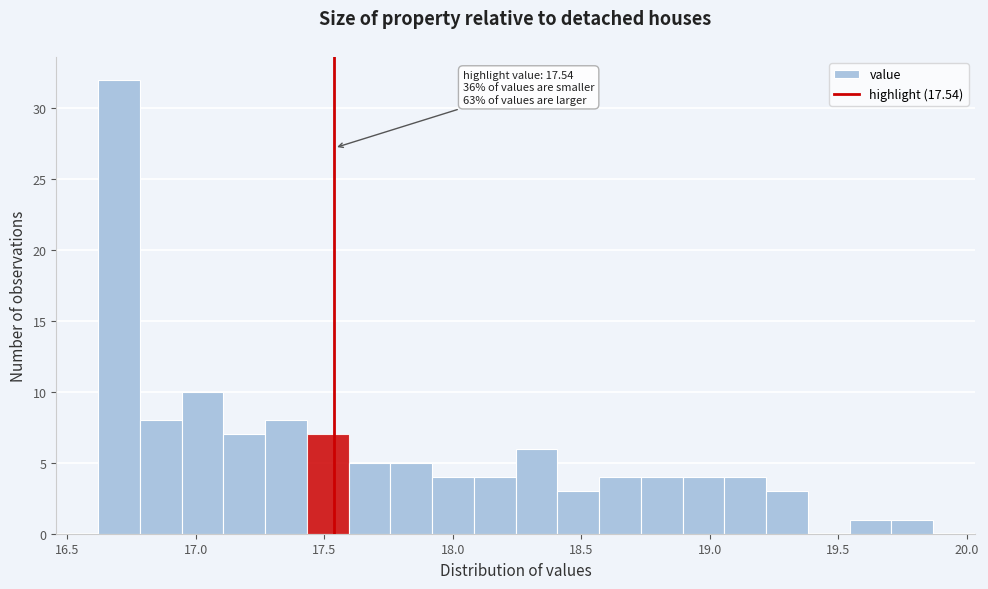

Around what value on the x-axis is the tallest bar? Give the approximate position of its centre, as read against the axis.

16.70